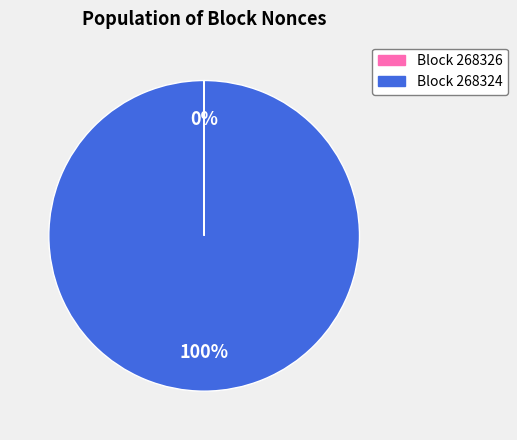

To the nearest percent, what is the average slice percentage?

50%